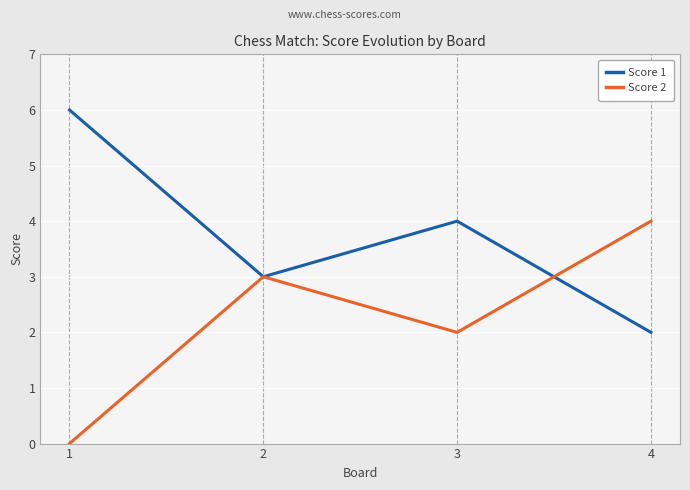

What is the spread (max minus min) of values at 1?

6